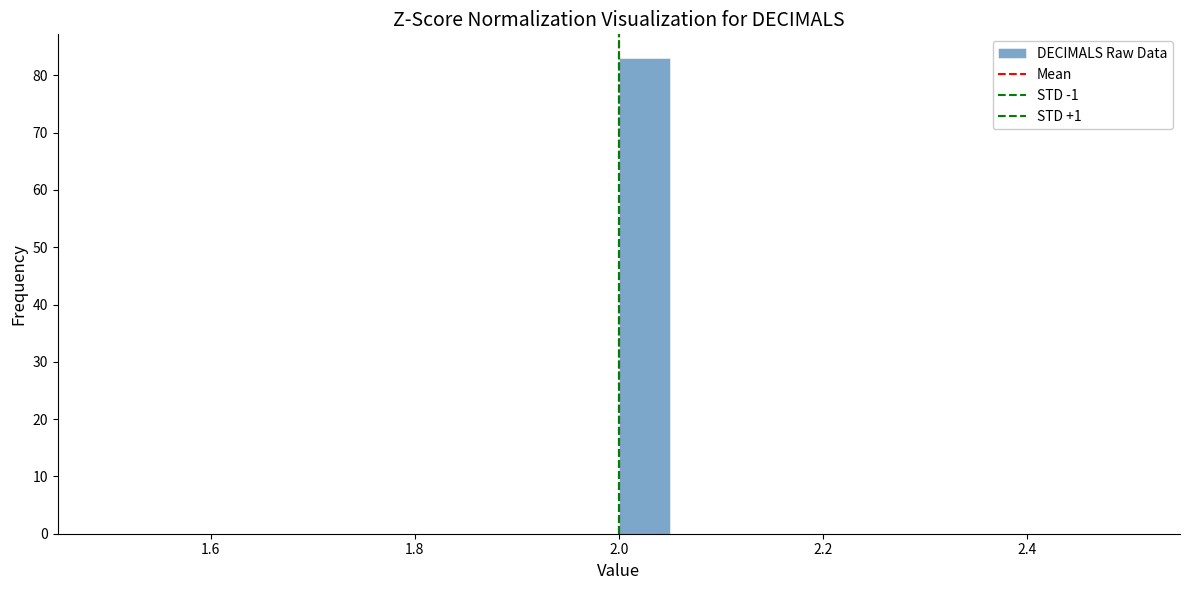

Around what value on the x-axis is the tallest bar? Give the approximate position of its centre, as read against the axis.

2.02